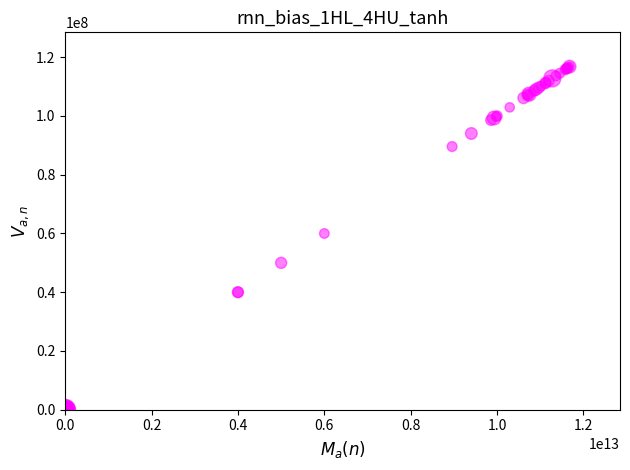

What Y value in the scatter plot is closest to 58399919?

59999997